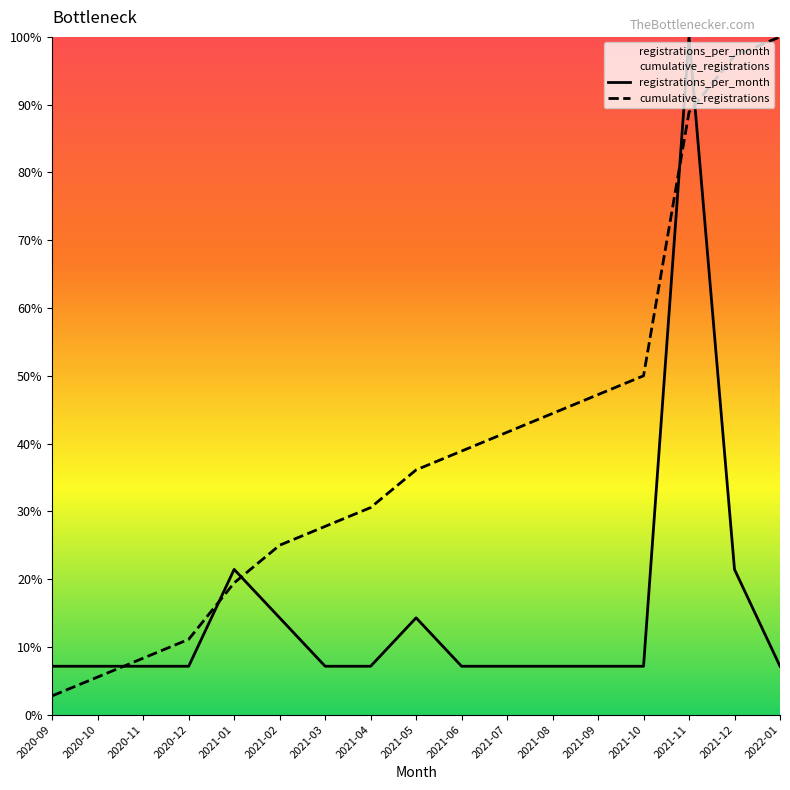

Where do cumulative_registrations and registrations_per_month first cross each other?

2020-10 and 2020-11